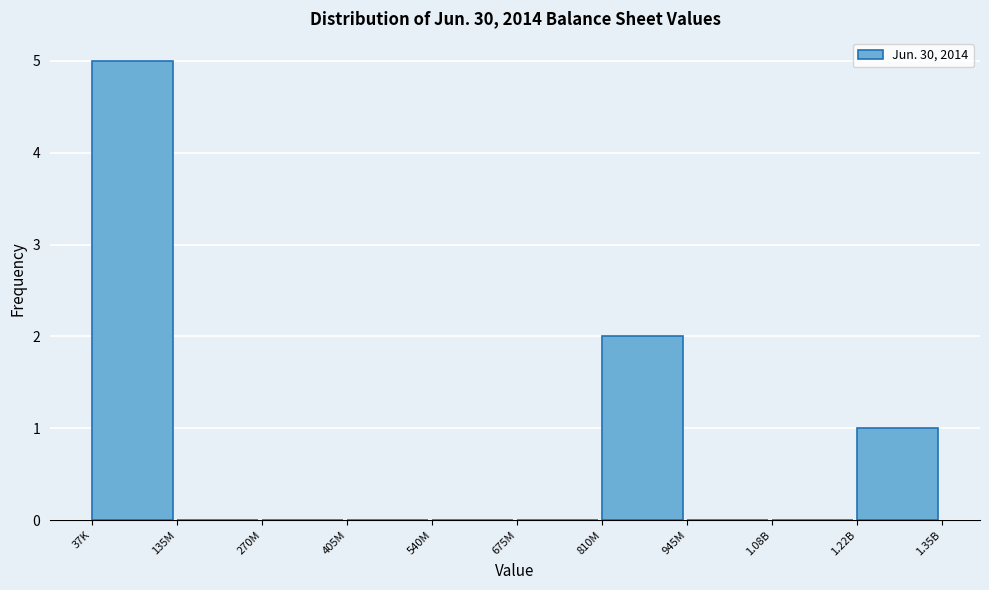

Reading left to right, transcribe all the data shown in this chart.

37K=5	135M=0	270M=0	405M=0	540M=0	675M=0	810M=2	945M=0	1.08B=0	1.22B=1